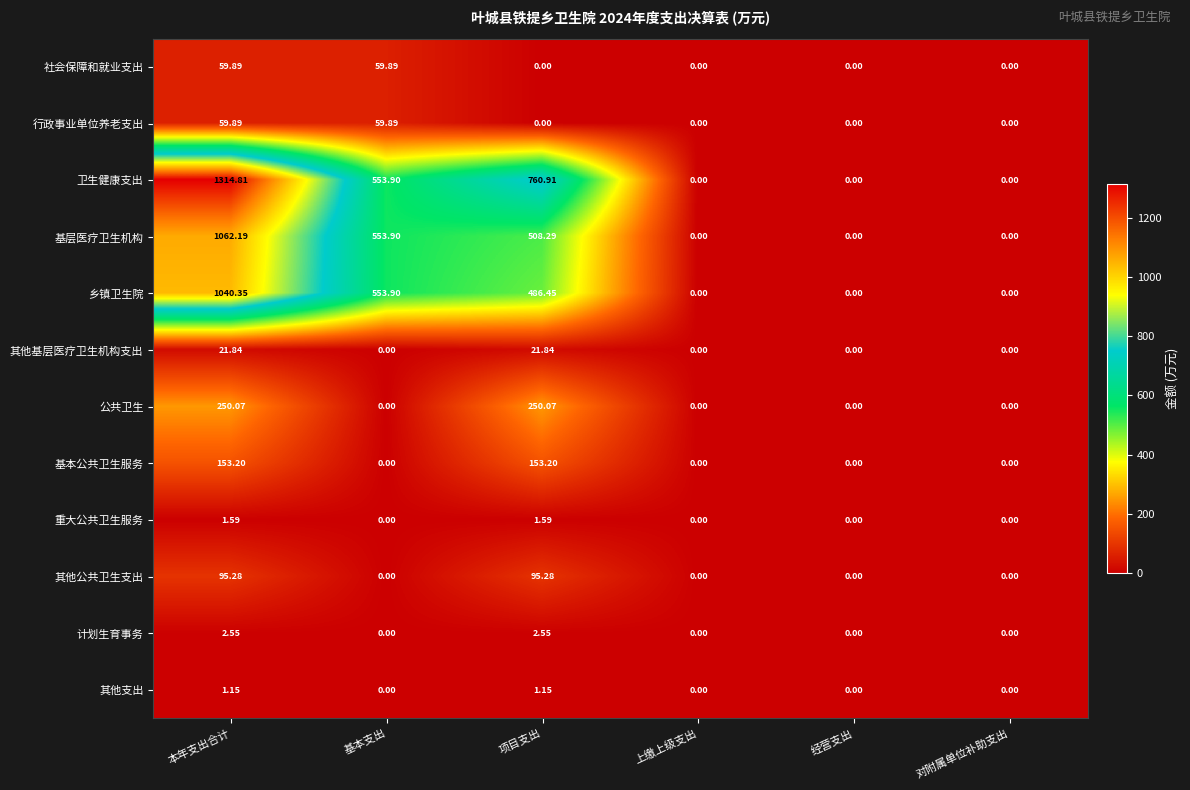

Which series changed the most between 项目支出 and 经营支出?

卫生健康支出